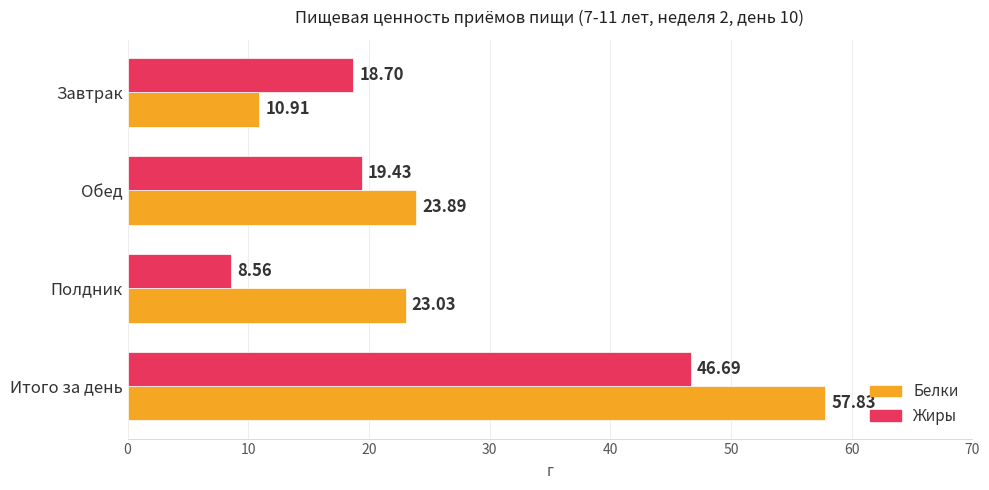

How many series are shown in this chart?

2